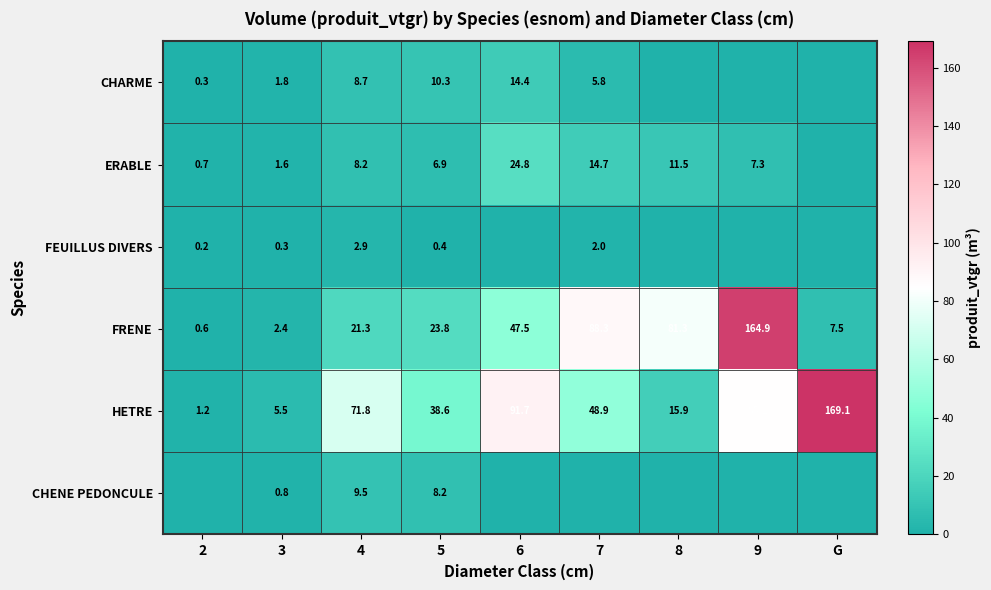

Where does the HETRE series first go above 48?

4